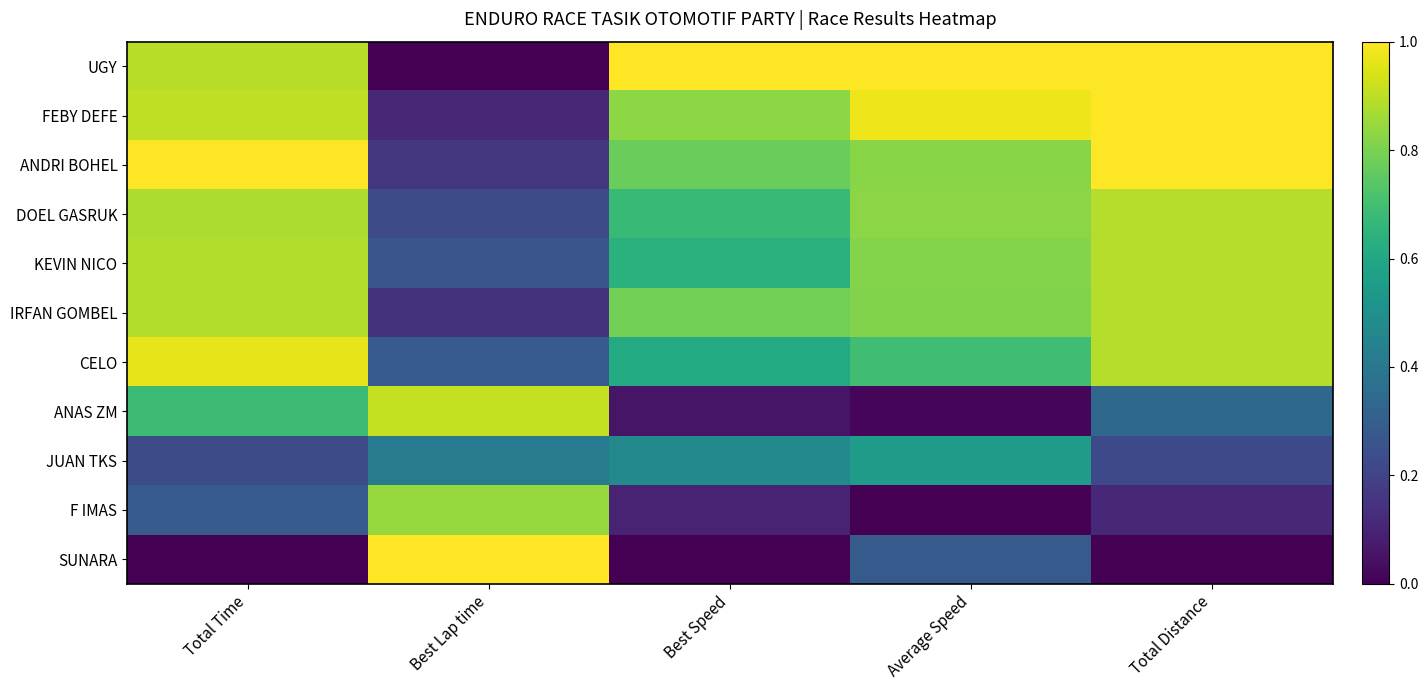

Rank the series by their maximum value, from lowest to highest.

JUAN TKS, F IMAS, DOEL GASRUK, KEVIN NICO, IRFAN GOMBEL, ANAS ZM, CELO, UGY, FEBY DEFE, ANDRI BOHEL, SUNARA